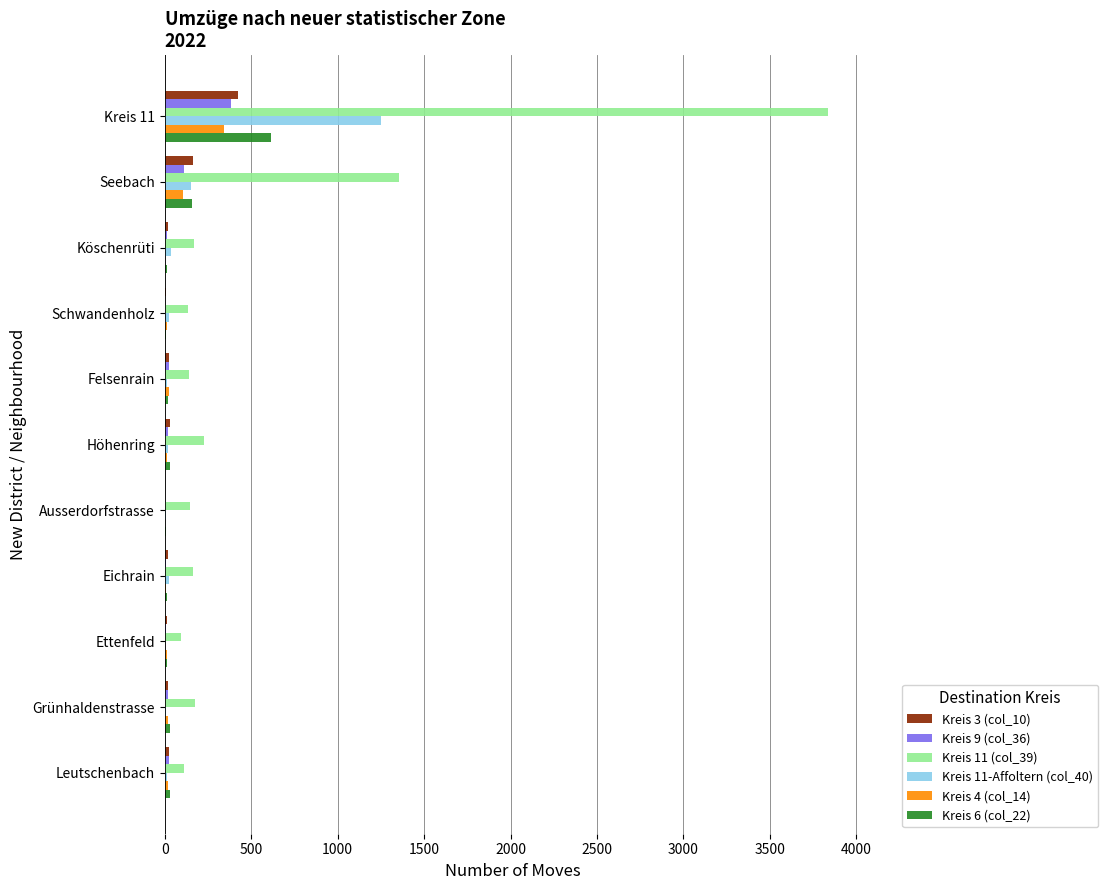

What is the maximum value shown in the chart?

3834